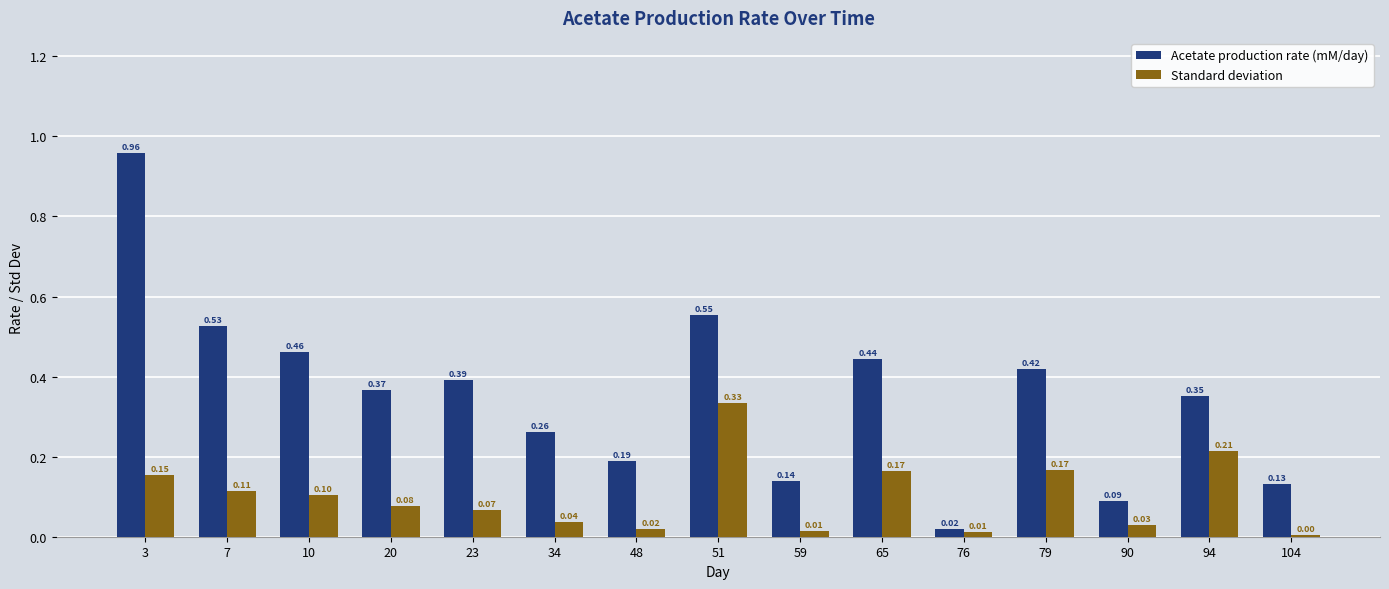

Which series has the largest range (max minus min)?

Acetate production rate (mM/day)